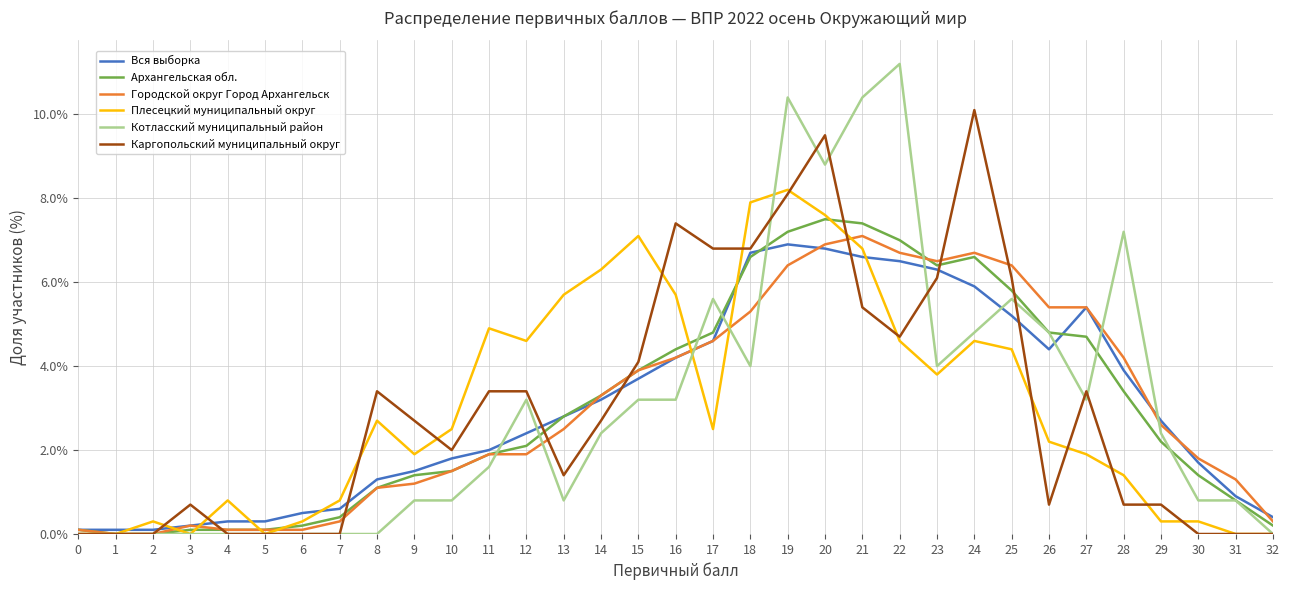

What is the difference between the maximum and minimum values in the Каргопольский муниципальный округ series?

10.1